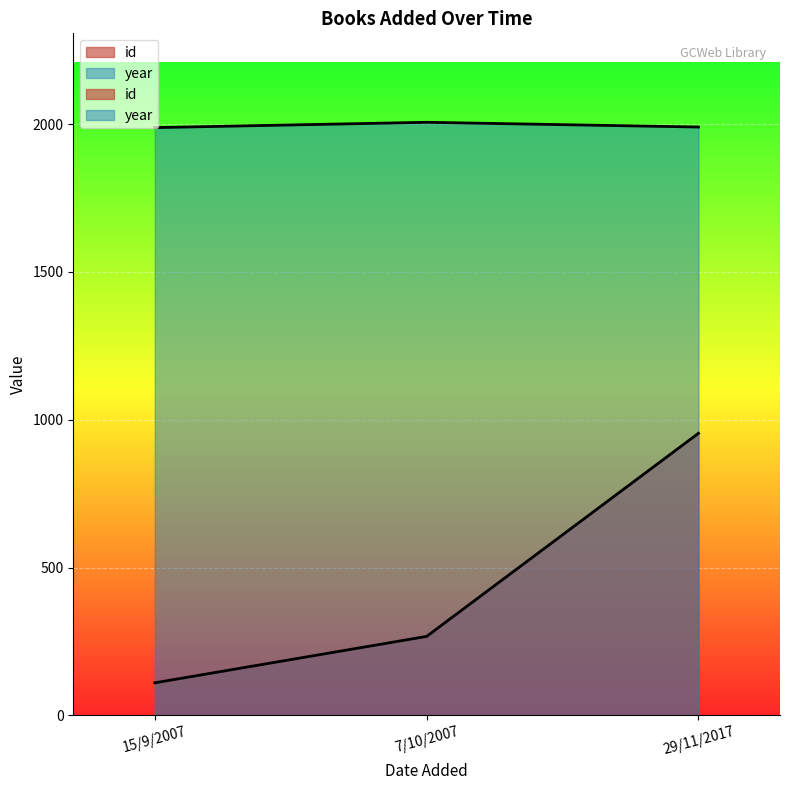

Rank the series by their maximum value, from lowest to highest.

id, year